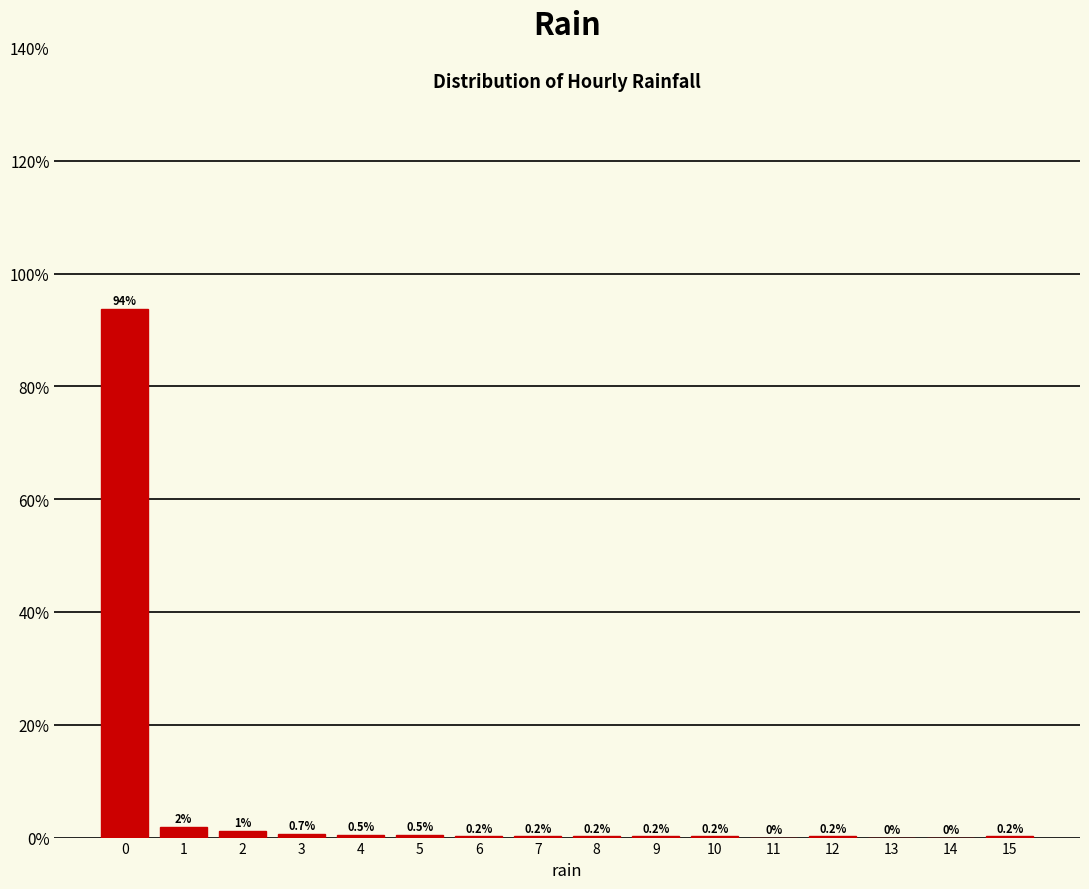

Between 15 and 5, which is larger?

5